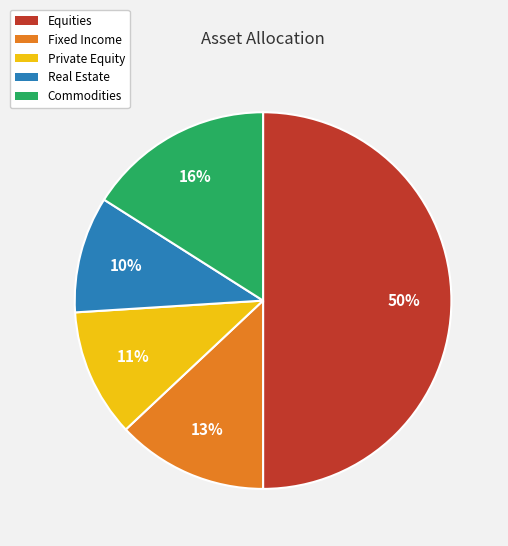

Does Commodities account for over 50% of the chart?

No